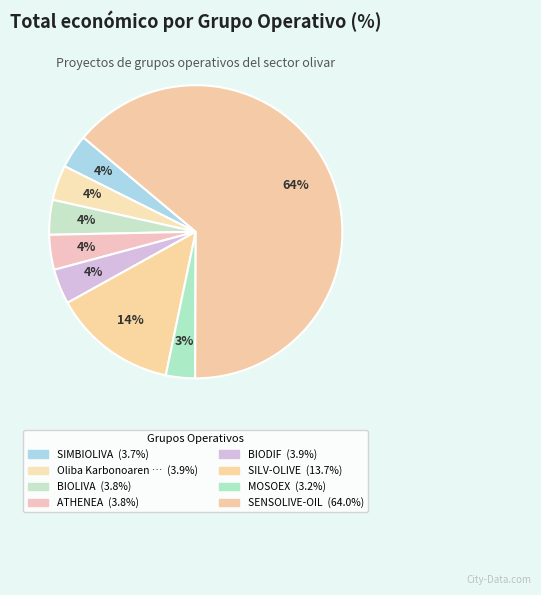

To the nearest percent, what is the average slice percentage?

12%